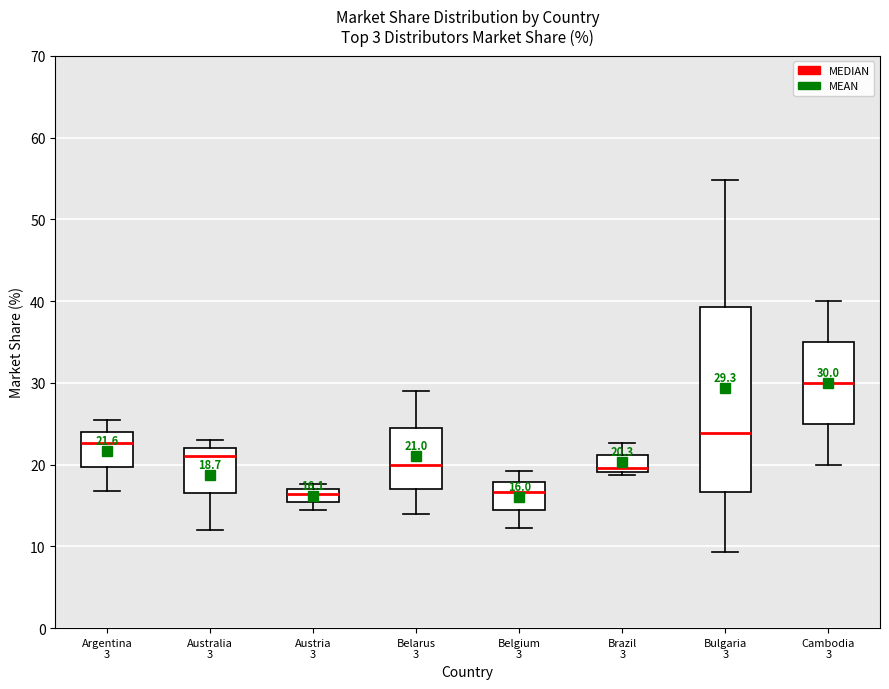

Which box's median line is the highest?

Cambodia 3